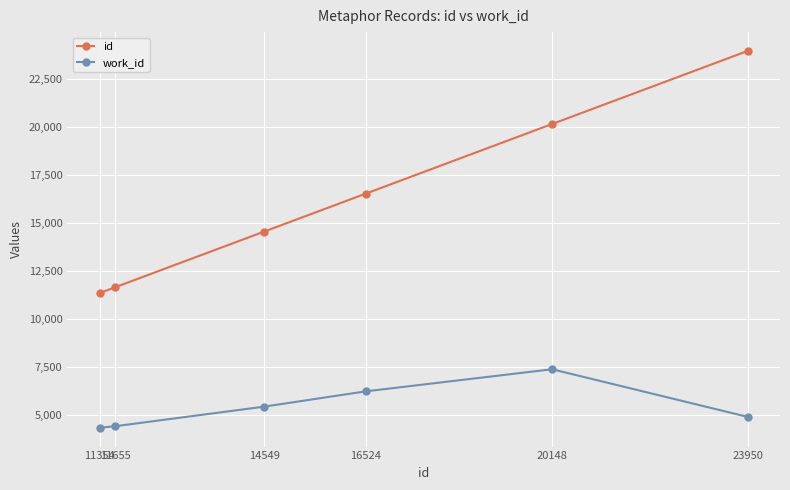

Rank the series at 14549 from lowest to highest value.

work_id, id